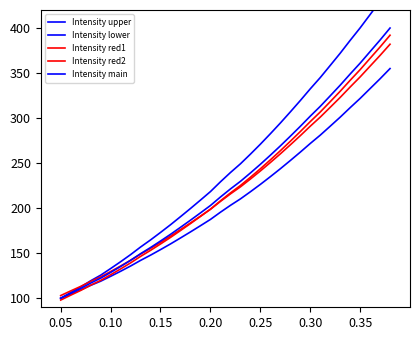

What is the minimum value for Intensity upper?

100.0